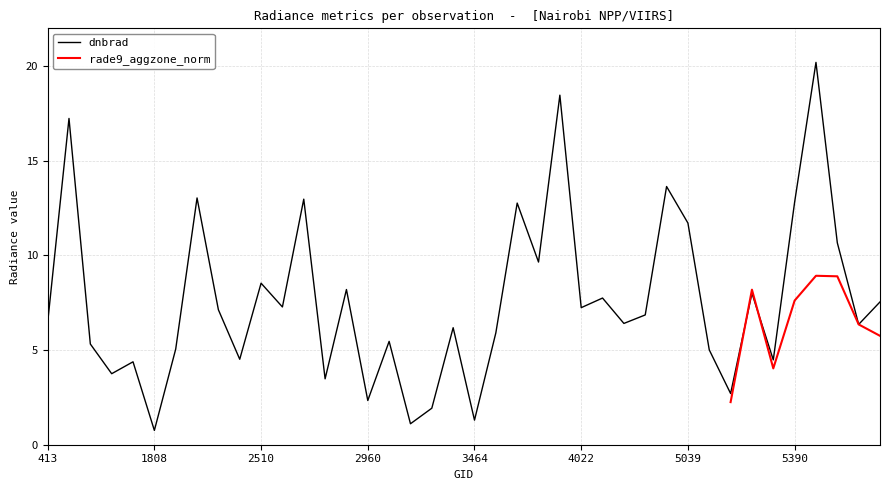

What is the difference between the second highest and second lowest values?

17.4